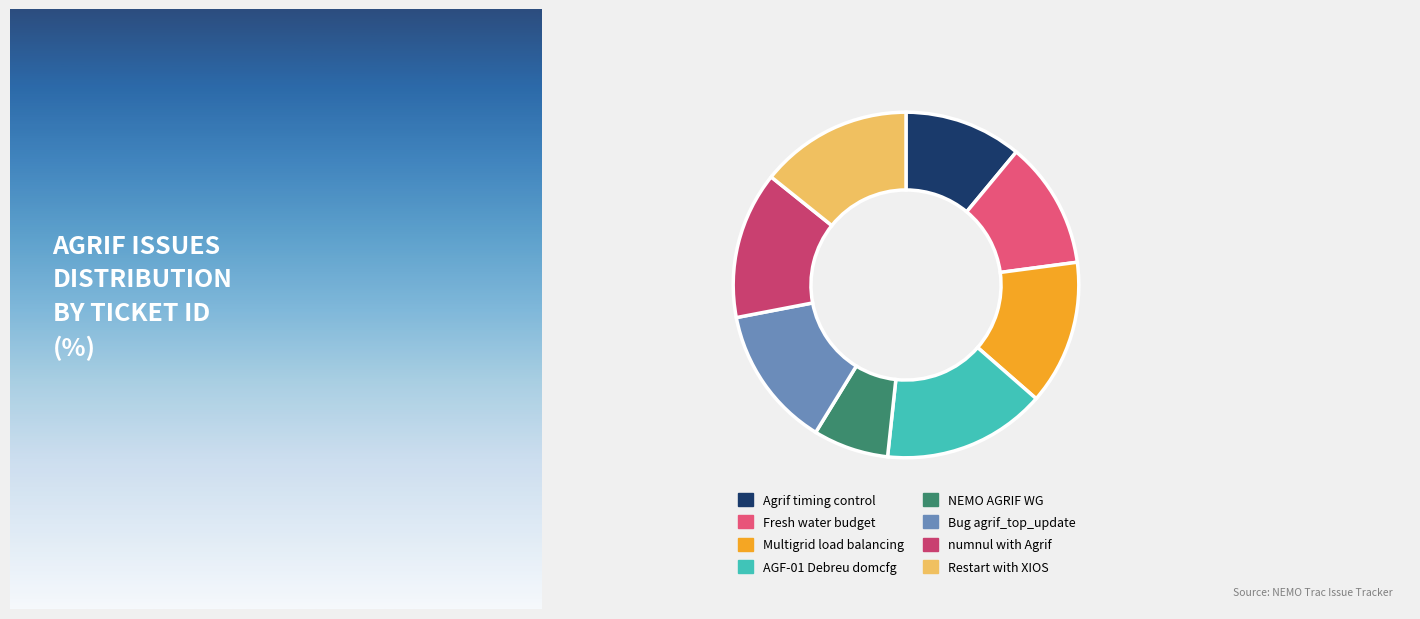

Count the number of slices in the pie.

8